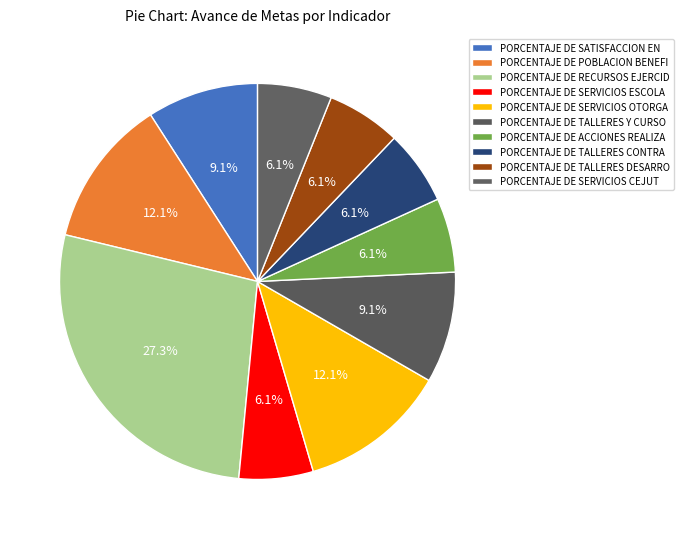

How many slices are in this pie chart?

10